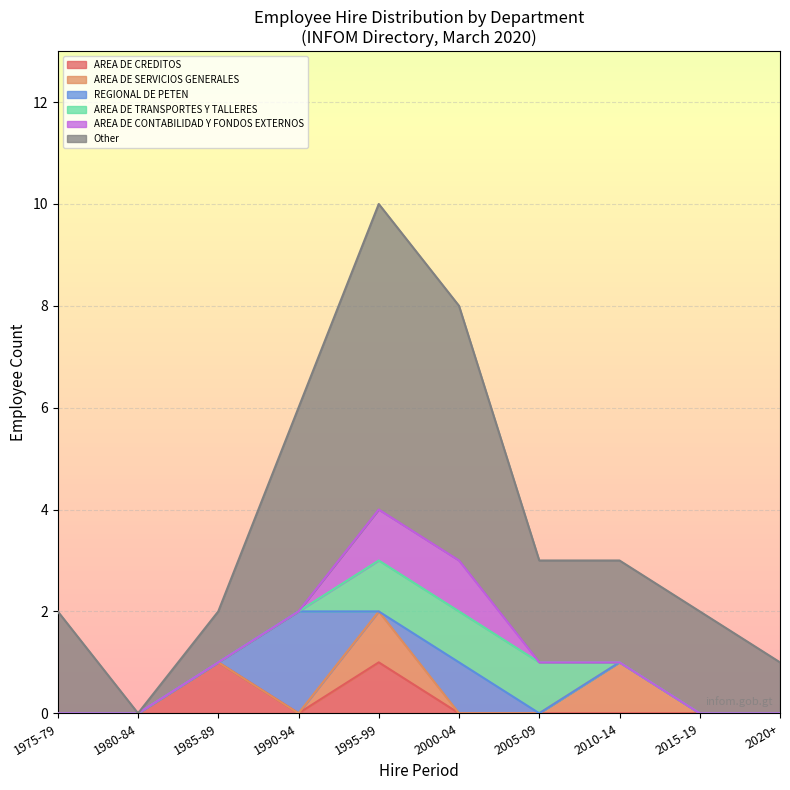

At which category is the sum across all series the highest?

1995-99